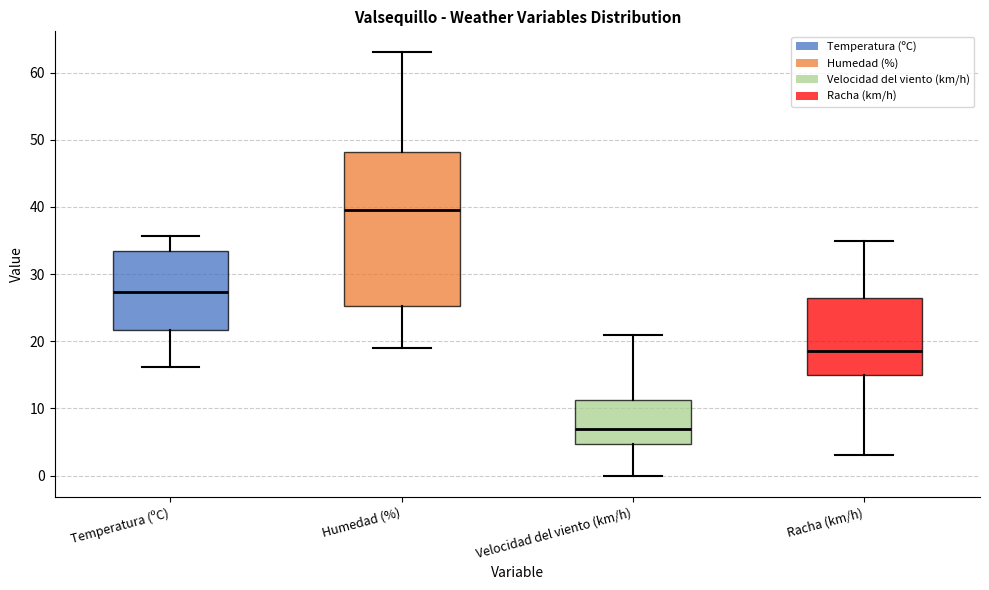

Reading left to right, transcribe this box plot: for each box, give where its median line is, the range the box spans, and where its two whiskers end, as read against the y-axis. The values are not printed on the chart, so give them approximately, as read against the axis.

Temperatura (ºC): median 27, box 22 to 33, whiskers 16 to 36
Humedad (%): median 40, box 25 to 48, whiskers 19 to 63
Velocidad del viento (km/h): median 7, box 5 to 11, whiskers 0 to 21
Racha (km/h): median 19, box 15 to 27, whiskers 3 to 35